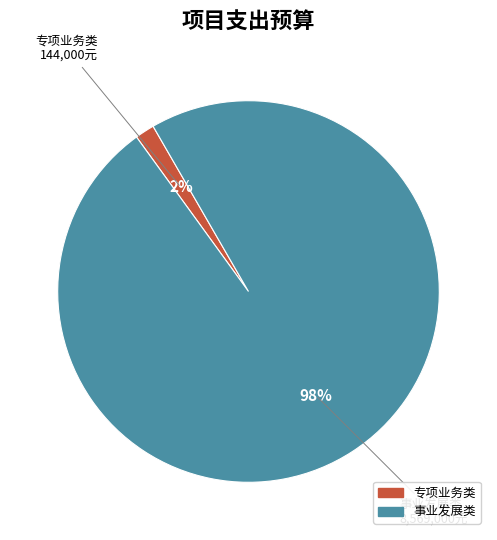

To the nearest percent, what is the average slice percentage?

50%